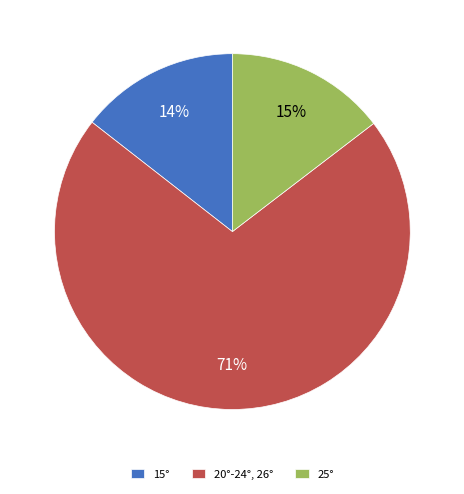

Rank the categories by value from lowest to highest.

15°, 25°, 20°-24°, 26°